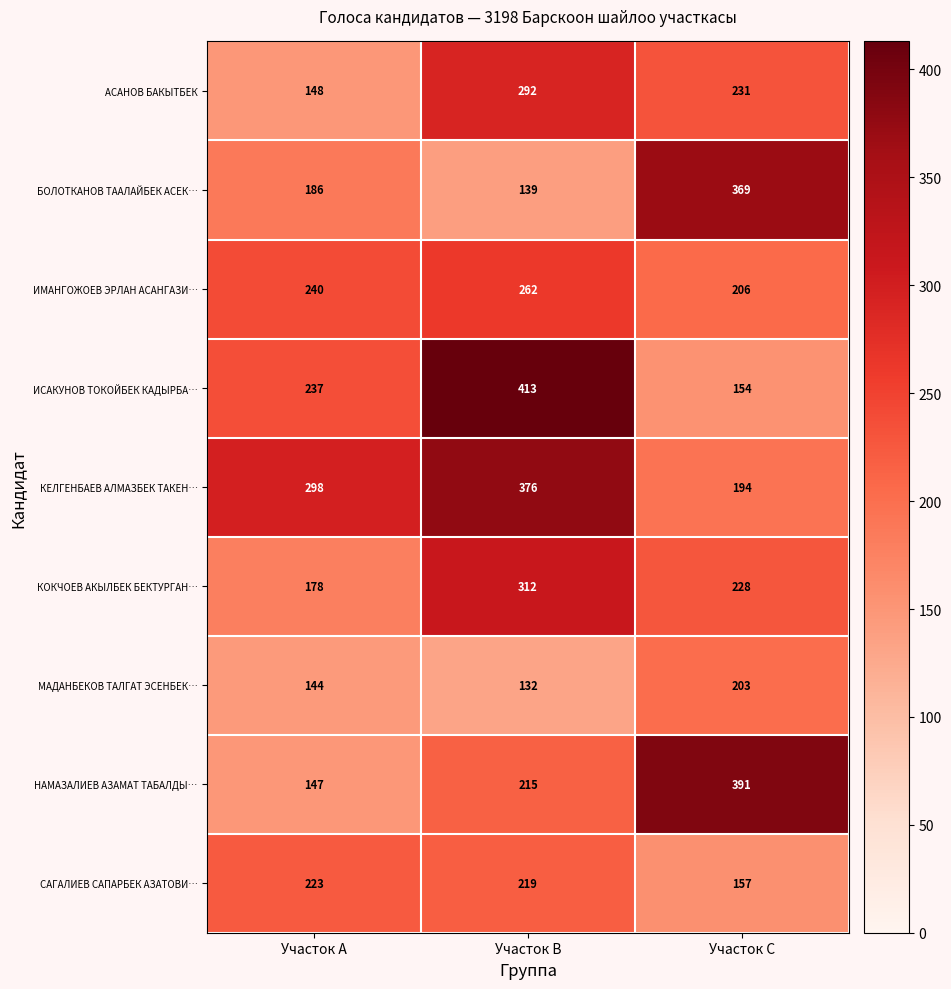

At how many categories does at least one series exceed 233?

3